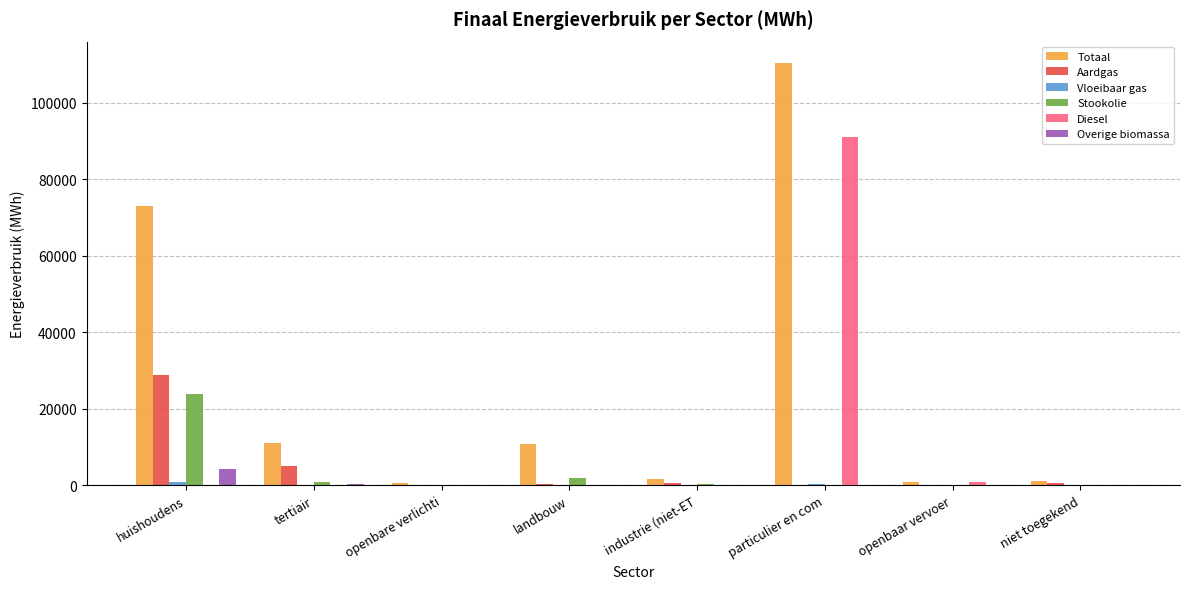

What is the difference between the Overige biomassa values at openbaar vervoer and huishoudens?

4393.9